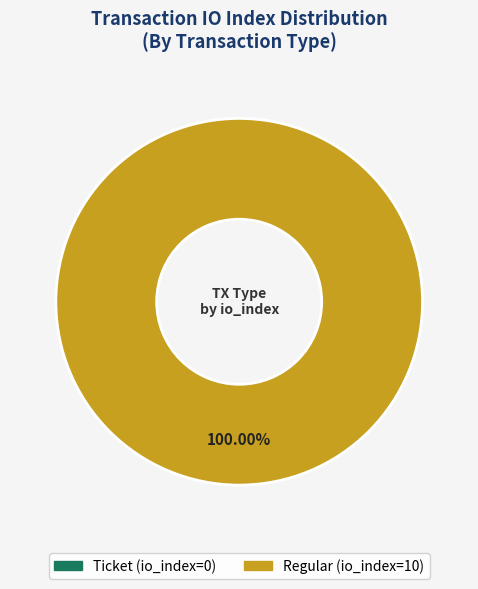

To the nearest percent, what is the average slice percentage?

50%